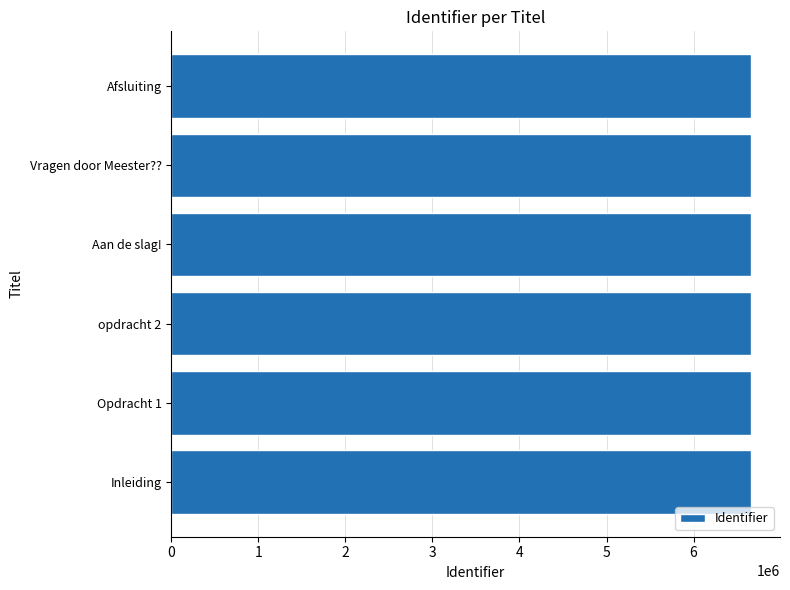

The chart shows a value of 6660125 at Aan de slag!. True or false?

True